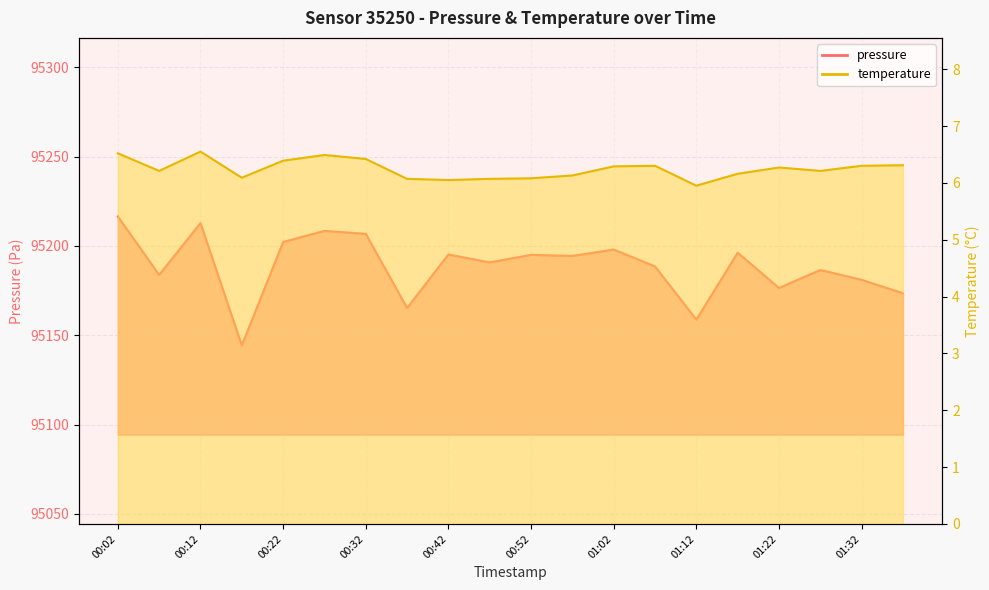

What are all the series names shown in the legend?

pressure, temperature